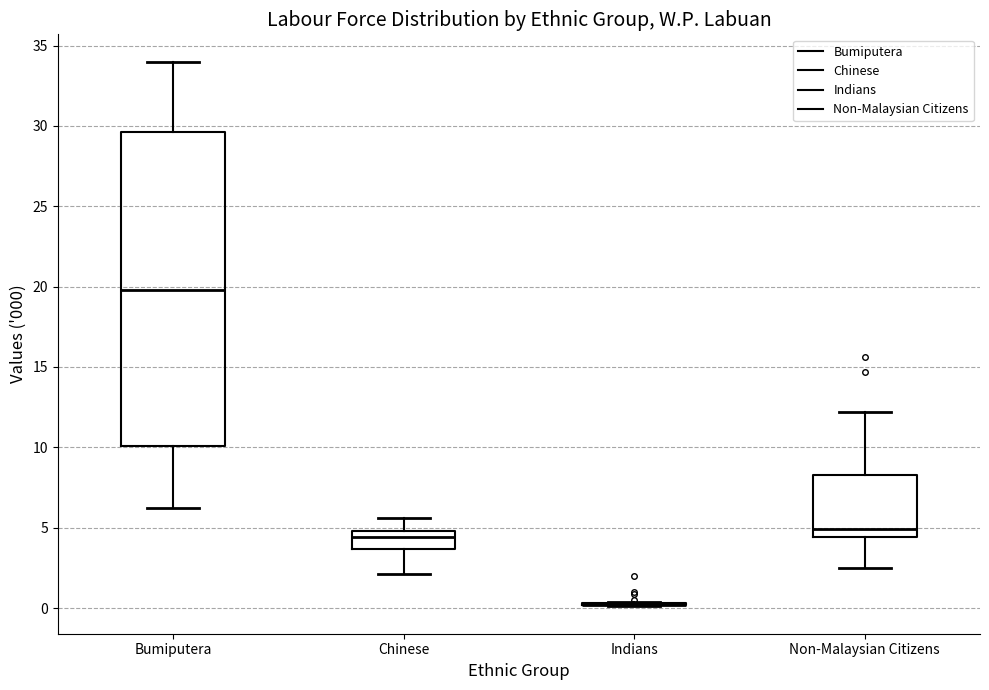

Reading left to right, transcribe this box plot: for each box, give where its median line is, the range the box spans, and where its two whiskers end, as read against the y-axis. The values are not printed on the chart, so give them approximately, as read against the axis.

Bumiputera: median 20.0, box 10.0 to 29.5, whiskers 6.0 to 34.0
Chinese: median 4.5, box 3.5 to 5.0, whiskers 2.0 to 5.5
Indians: box collapsed to a line at 0.0, whiskers 0.0 to 0.5
Non-Malaysian Citizens: median 5.0, box 4.5 to 8.5, whiskers 2.5 to 12.0